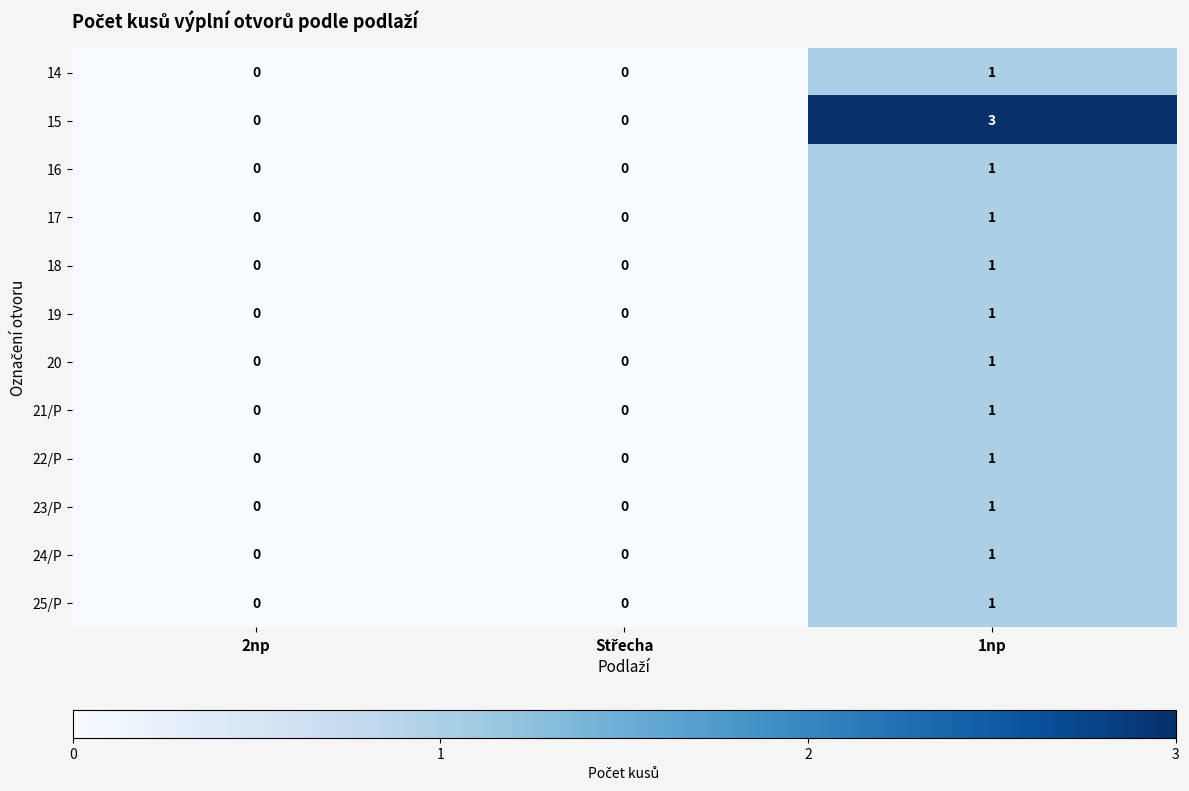

How many distinct data groups are displayed?

12